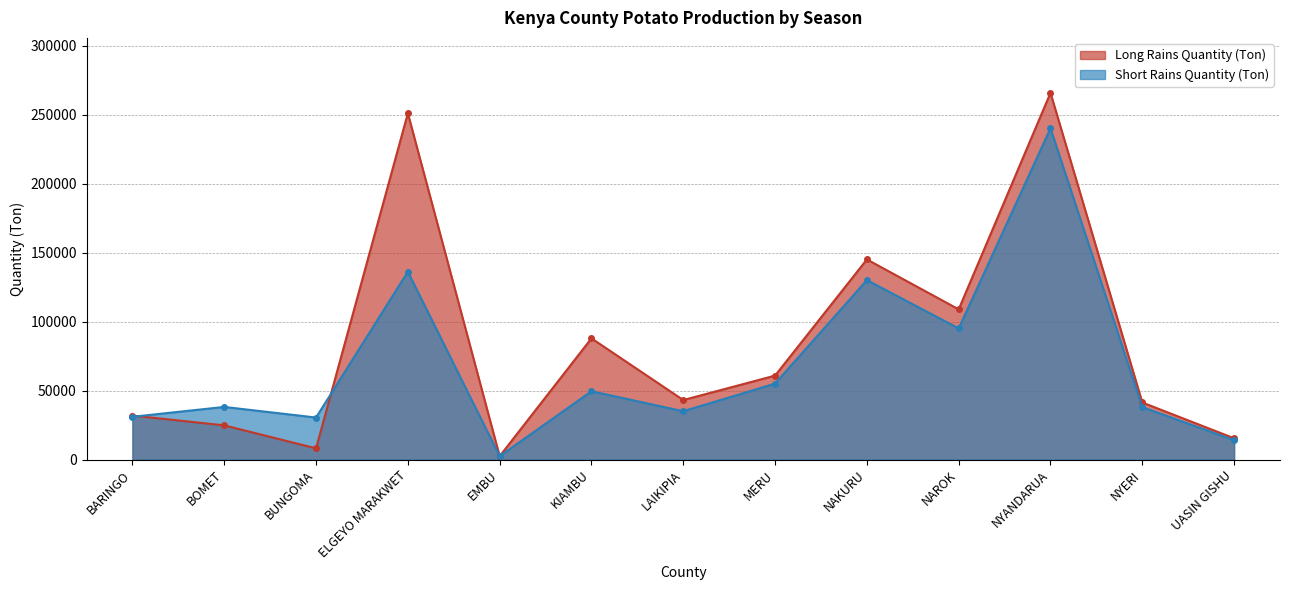

What is the spread (max minus min) of values at NYANDARUA?

25685